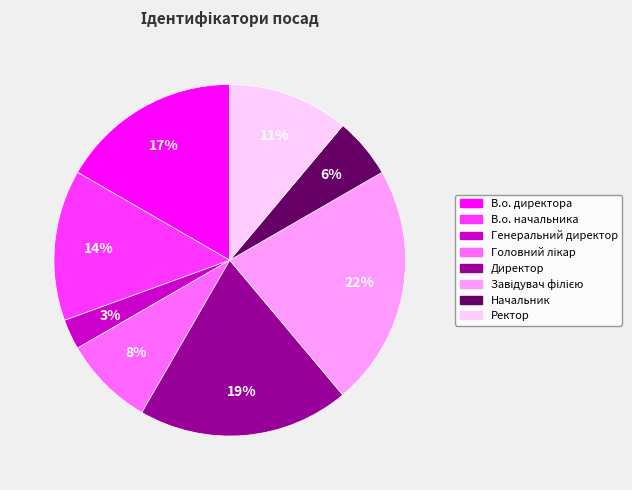

Is Ректор the majority of the pie?

No